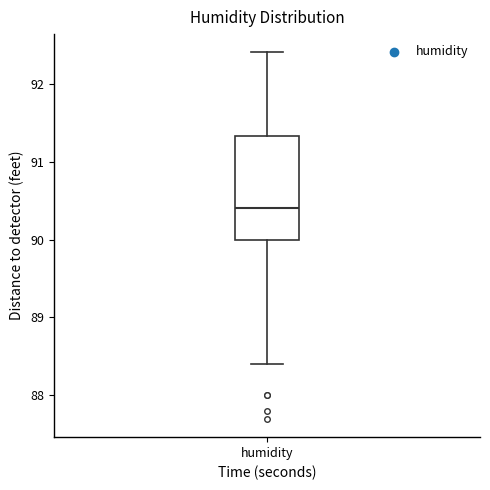

Transcribe this box plot: give where the median line is, the range the box spans, and where the two whiskers end, as read against the y-axis. The values are not printed on the chart, so give them approximately, as read against the axis.

median 90.4, box 90.0 to 91.3, whiskers 88.4 to 92.4